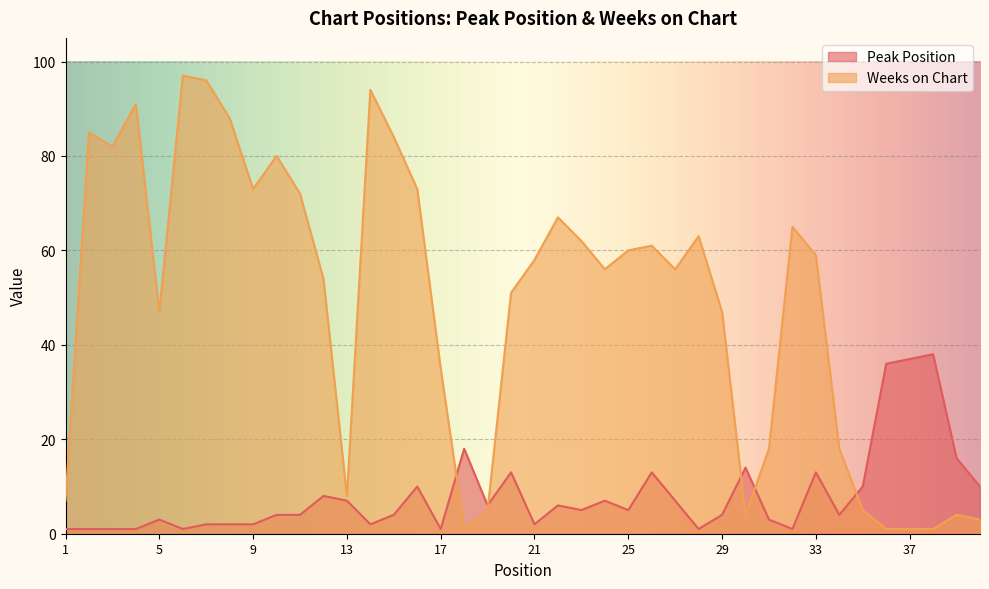

True or false: Peak Position has more than 1 points higher than both neighbors.

True